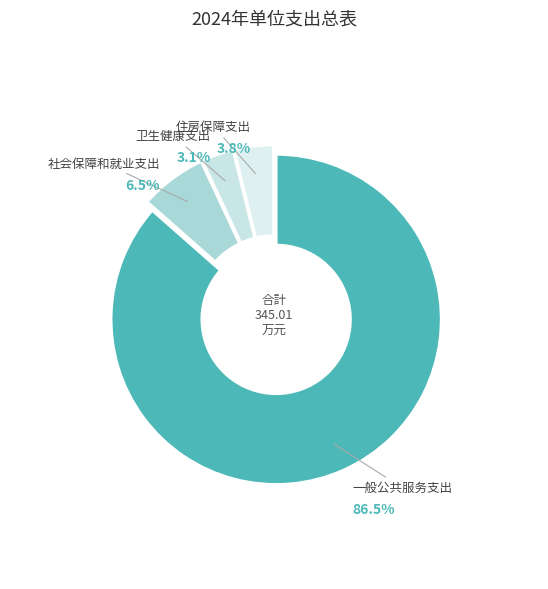

Do 一般公共服务支出 and 社会保障和就业支出 together represent more than half of the pie?

Yes